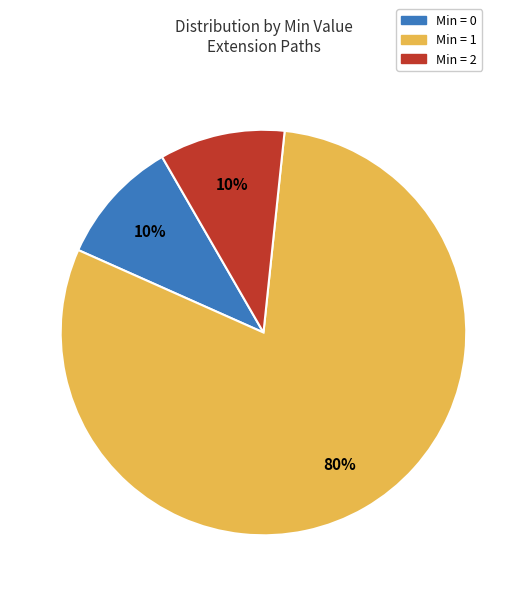

Does any single category account for the majority?

Yes